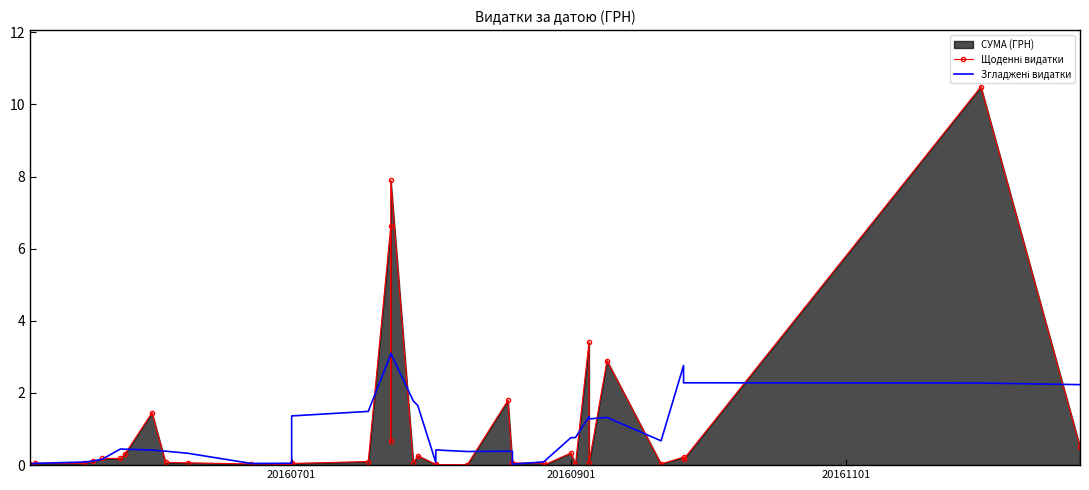

Does the chart have visible grid lines?

No